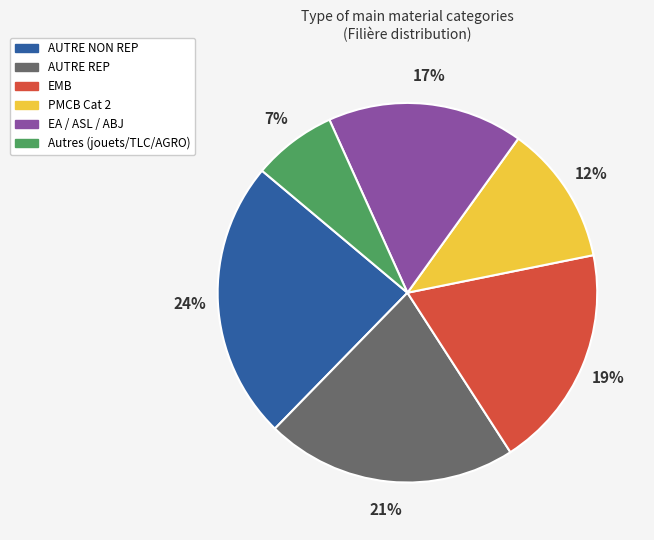

Rank the categories by value from highest to lowest.

AUTRE NON REP, AUTRE REP, EMB, EA / ASL / ABJ, PMCB Cat 2, Autres (jouets/TLC/AGRO)